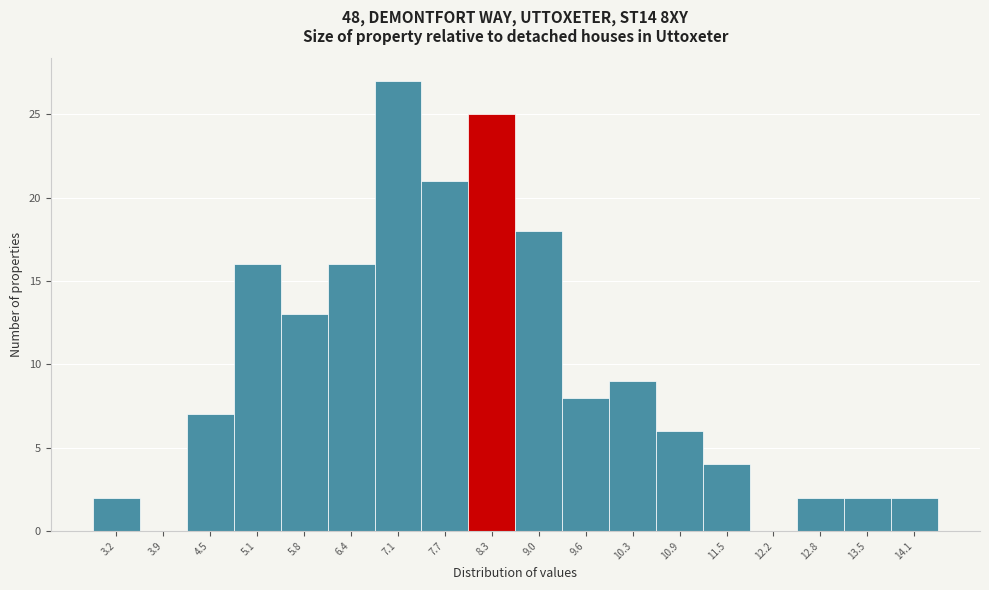

Reading right to left, transcribe all the data shown in this chart.

14.1=2	13.5=2	12.8=2	12.2=0	11.5=4	10.9=6	10.3=9	9.6=8	9.0=18	8.3=25	7.7=21	7.1=27	6.4=16	5.8=13	5.1=16	4.5=7	3.9=0	3.2=2